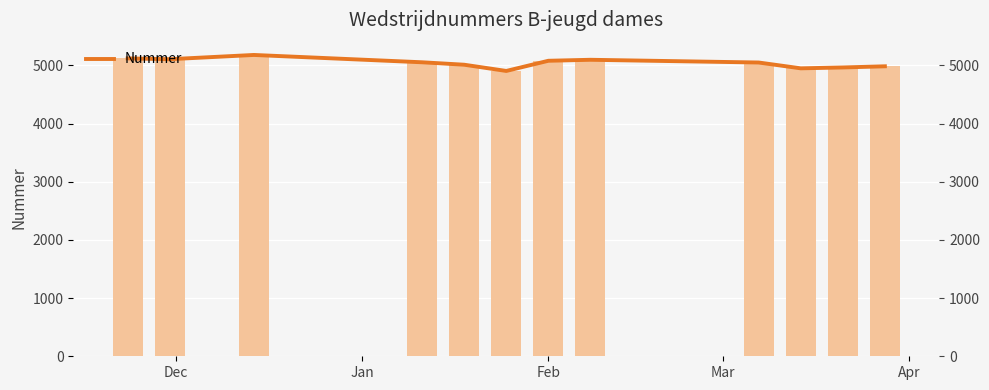

What is the difference between the maximum and second lowest values?

230